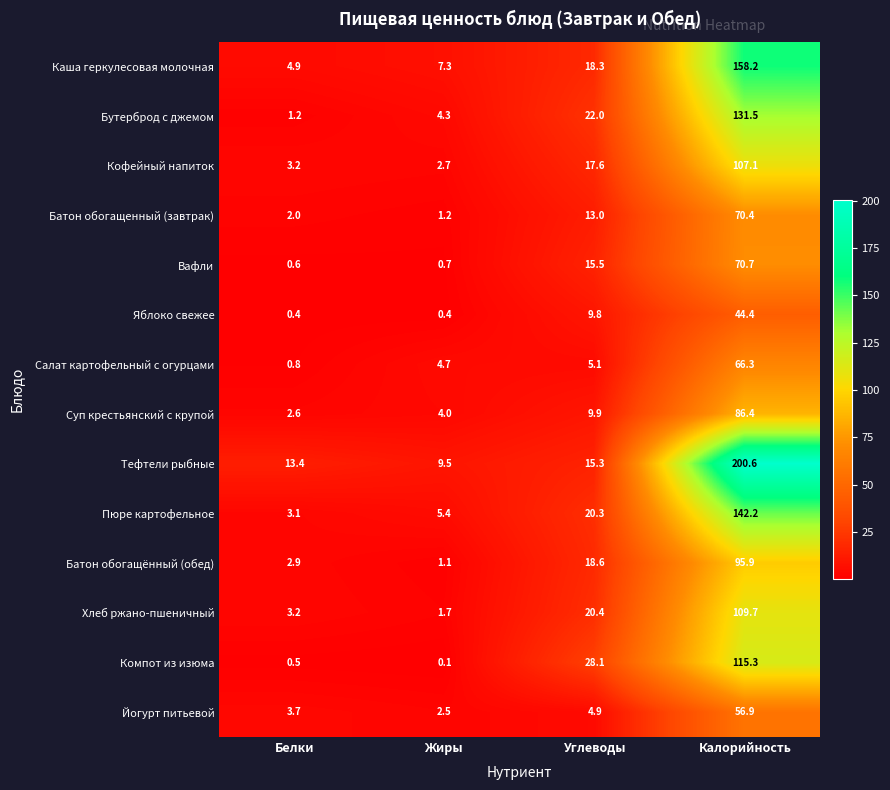

Where is Пюре картофельное nearest to the value 72?

Углеводы